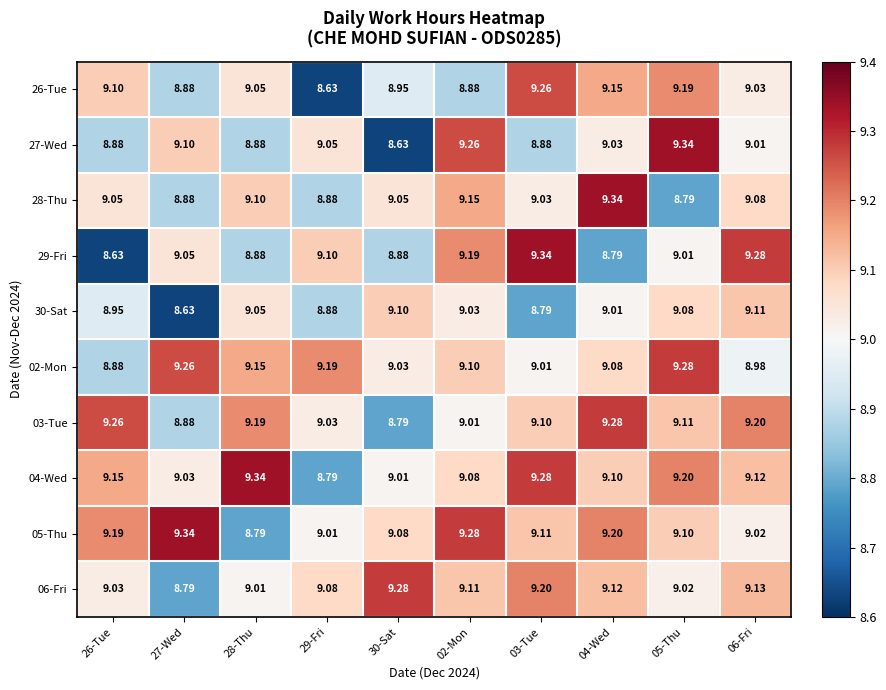

Reading right to left, what are all the values shown in this chart?

26-Tue: 06-Fri=9.0	05-Thu=9.2	04-Wed=9.2	03-Tue=9.3	02-Mon=8.9	30-Sat=8.9	29-Fri=8.6	28-Thu=9.1	27-Wed=8.9	26-Tue=9.1
27-Wed: 06-Fri=9.0	05-Thu=9.3	04-Wed=9.0	03-Tue=8.9	02-Mon=9.3	30-Sat=8.6	29-Fri=9.1	28-Thu=8.9	27-Wed=9.1	26-Tue=8.9
28-Thu: 06-Fri=9.1	05-Thu=8.8	04-Wed=9.3	03-Tue=9.0	02-Mon=9.2	30-Sat=9.1	29-Fri=8.9	28-Thu=9.1	27-Wed=8.9	26-Tue=9.1
29-Fri: 06-Fri=9.3	05-Thu=9.0	04-Wed=8.8	03-Tue=9.3	02-Mon=9.2	30-Sat=8.9	29-Fri=9.1	28-Thu=8.9	27-Wed=9.1	26-Tue=8.6
30-Sat: 06-Fri=9.1	05-Thu=9.1	04-Wed=9.0	03-Tue=8.8	02-Mon=9.0	30-Sat=9.1	29-Fri=8.9	28-Thu=9.1	27-Wed=8.6	26-Tue=8.9
02-Mon: 06-Fri=9.0	05-Thu=9.3	04-Wed=9.1	03-Tue=9.0	02-Mon=9.1	30-Sat=9.0	29-Fri=9.2	28-Thu=9.2	27-Wed=9.3	26-Tue=8.9
03-Tue: 06-Fri=9.2	05-Thu=9.1	04-Wed=9.3	03-Tue=9.1	02-Mon=9.0	30-Sat=8.8	29-Fri=9.0	28-Thu=9.2	27-Wed=8.9	26-Tue=9.3
04-Wed: 06-Fri=9.1	05-Thu=9.2	04-Wed=9.1	03-Tue=9.3	02-Mon=9.1	30-Sat=9.0	29-Fri=8.8	28-Thu=9.3	27-Wed=9.0	26-Tue=9.2
05-Thu: 06-Fri=9.0	05-Thu=9.1	04-Wed=9.2	03-Tue=9.1	02-Mon=9.3	30-Sat=9.1	29-Fri=9.0	28-Thu=8.8	27-Wed=9.3	26-Tue=9.2
06-Fri: 06-Fri=9.1	05-Thu=9.0	04-Wed=9.1	03-Tue=9.2	02-Mon=9.1	30-Sat=9.3	29-Fri=9.1	28-Thu=9.0	27-Wed=8.8	26-Tue=9.0